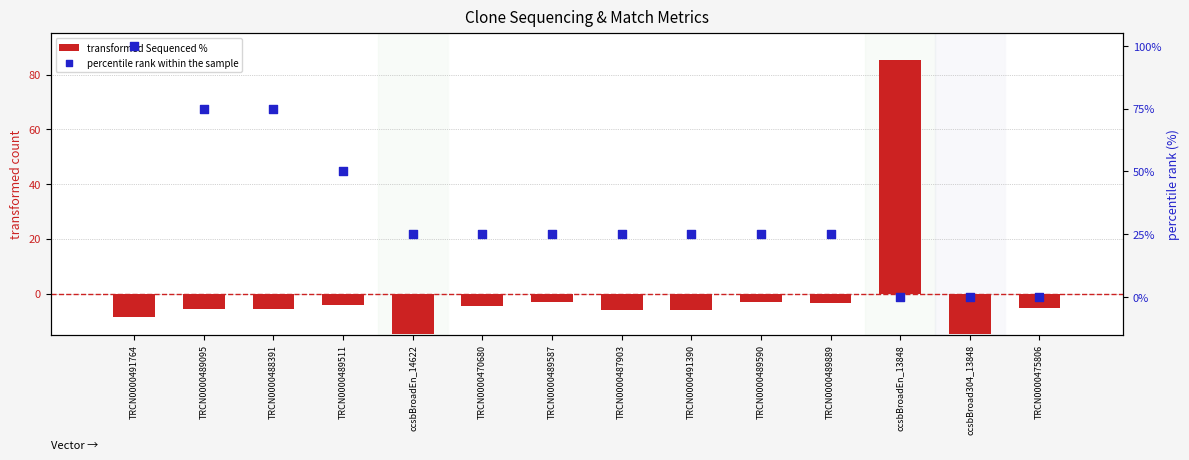

Which series has the largest total across all categories?

percentile rank within the sample